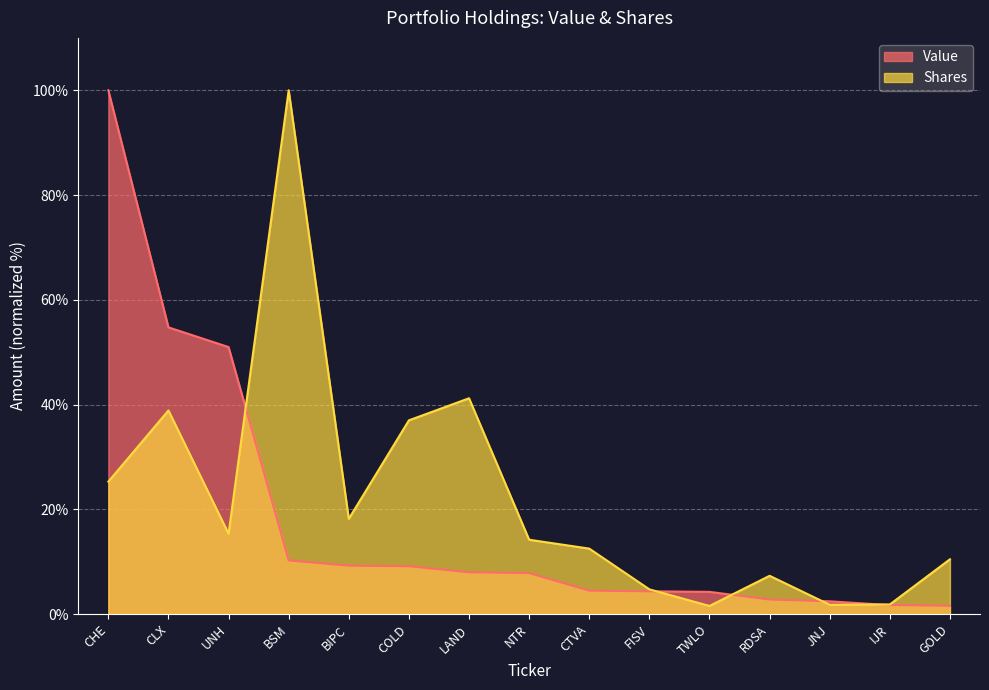

What position from the right is JNJ?

3